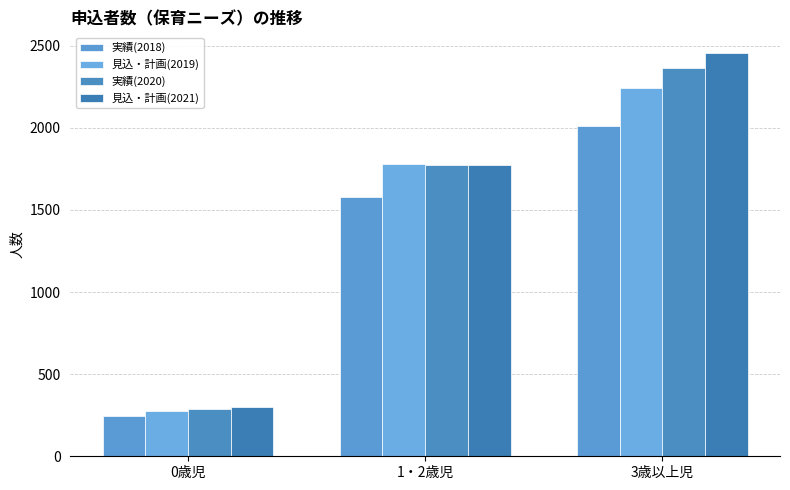

List the series in order of their overall mean, lowest first.

実績(2018), 見込・計画(2019), 実績(2020), 見込・計画(2021)